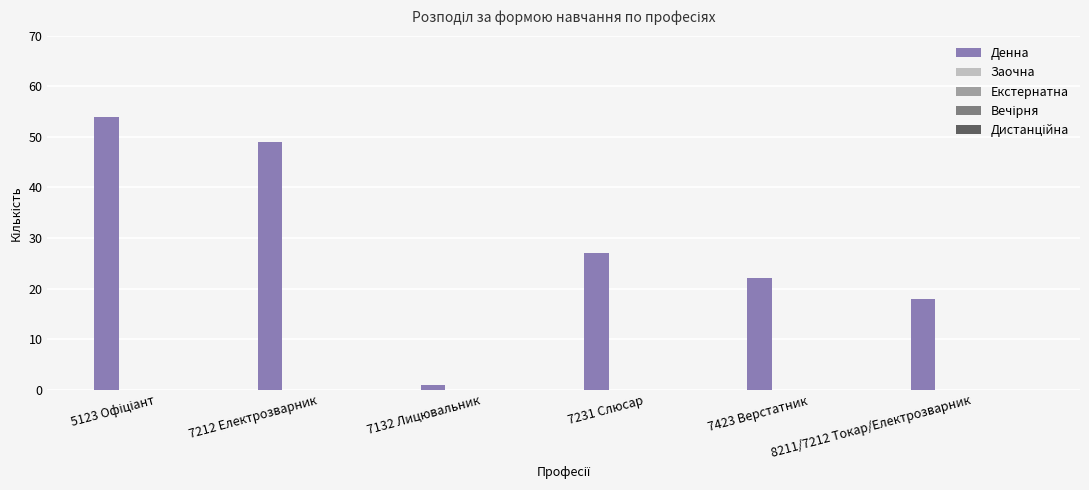

What is the difference between the second highest and second lowest values?

31